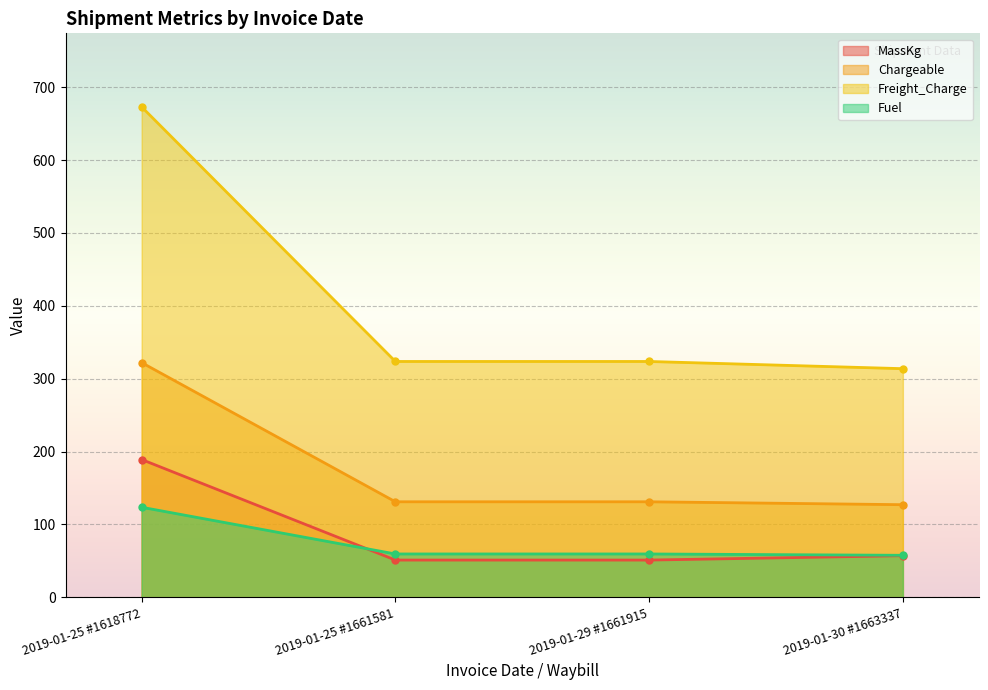

How many values in the Freight_Charge series are below 323?

1